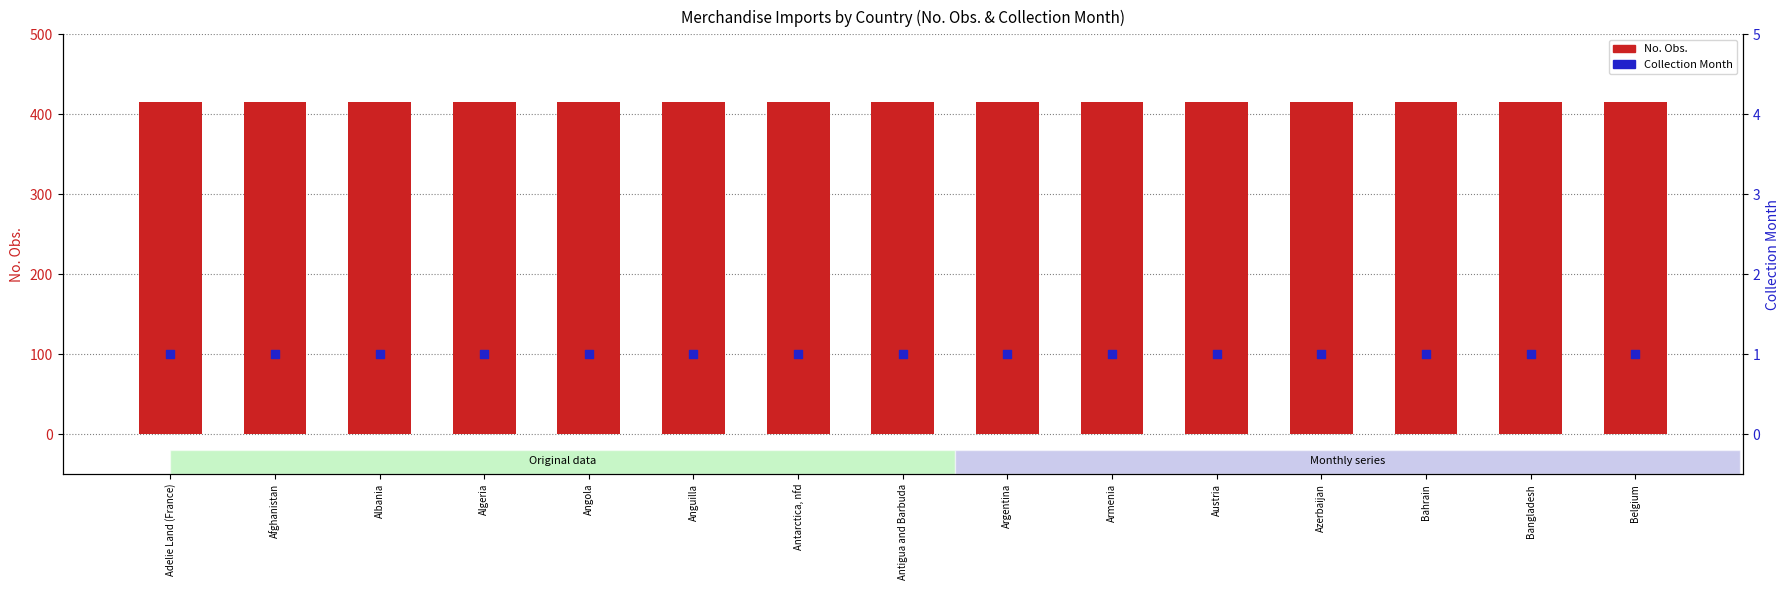

Is the value of No. Obs. at Angola greater than the value of Collection Month at Belgium?

Yes